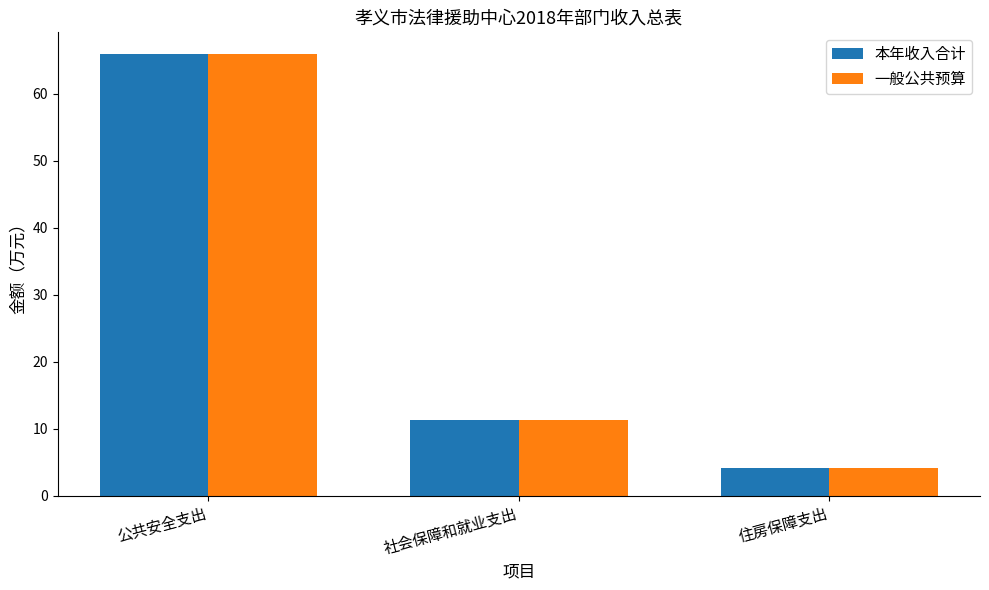

What is the average value of the 本年收入合计 series?

27.1